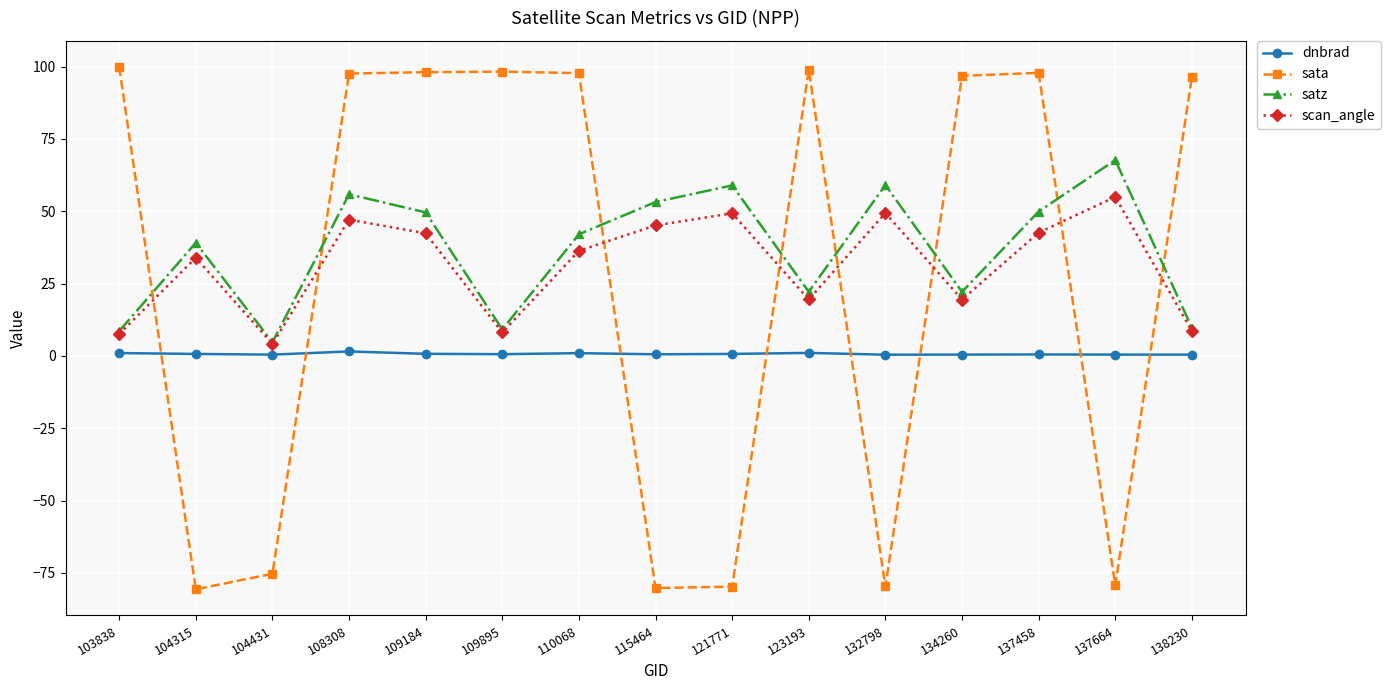

What is the difference between the highest and lowest values at 137458?

97.3